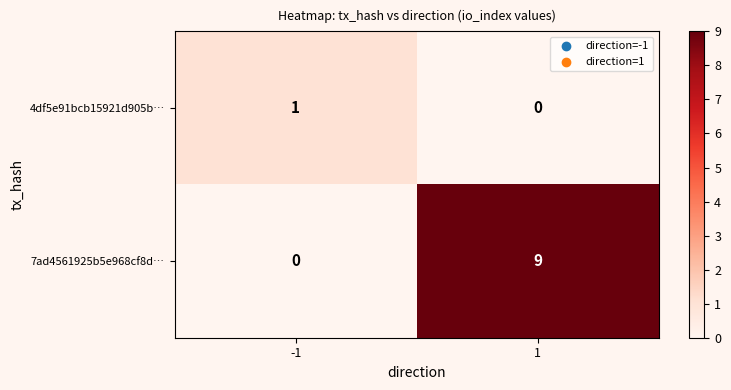

Between -1 and 1, which series saw the biggest shift?

7ad4561925b5e968cf8d…